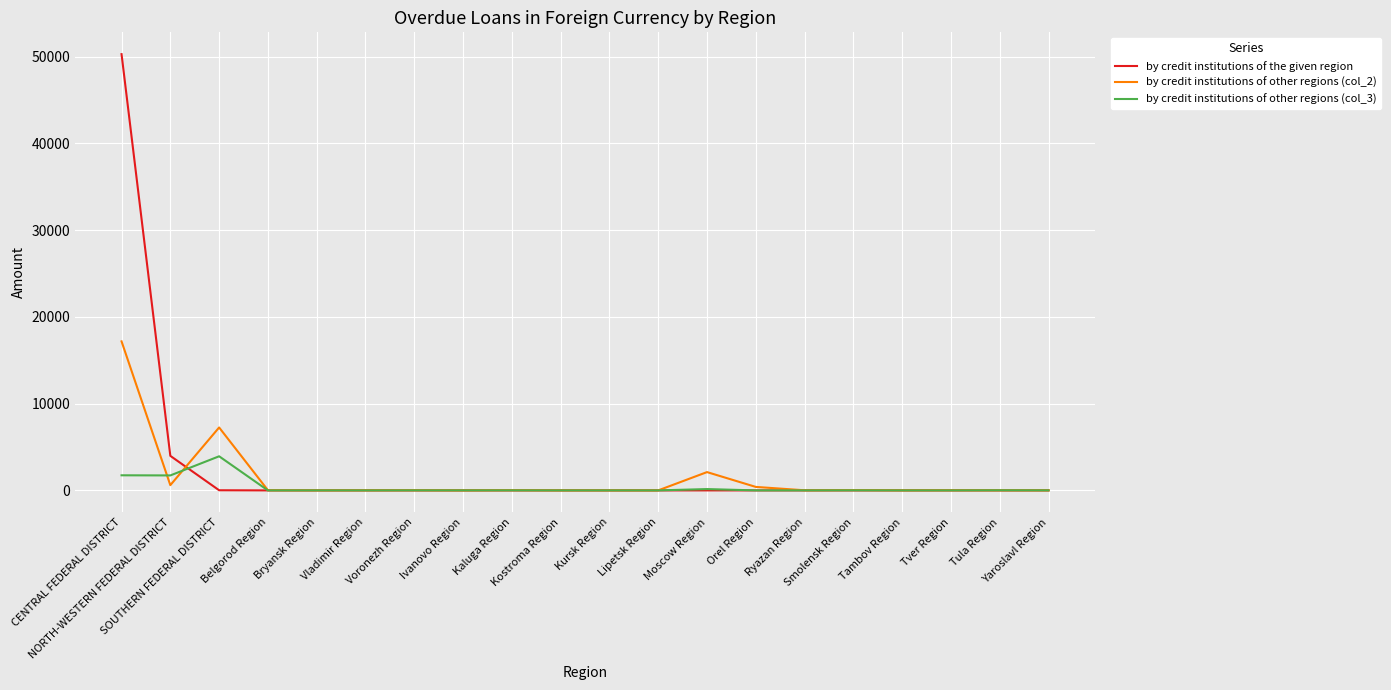

Where is the first local minimum for by credit institutions of other regions (col_2)?

NORTH-WESTERN FEDERAL DISTRICT